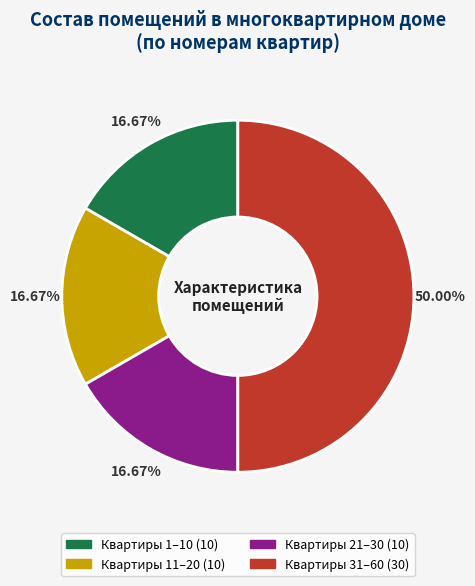

How many segments does this pie chart have?

4